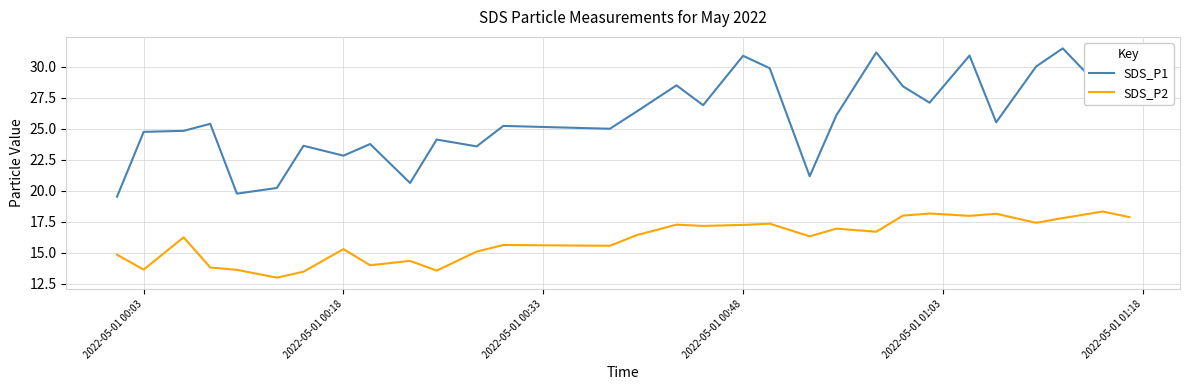

Which series has the largest total across all categories?

SDS_P1